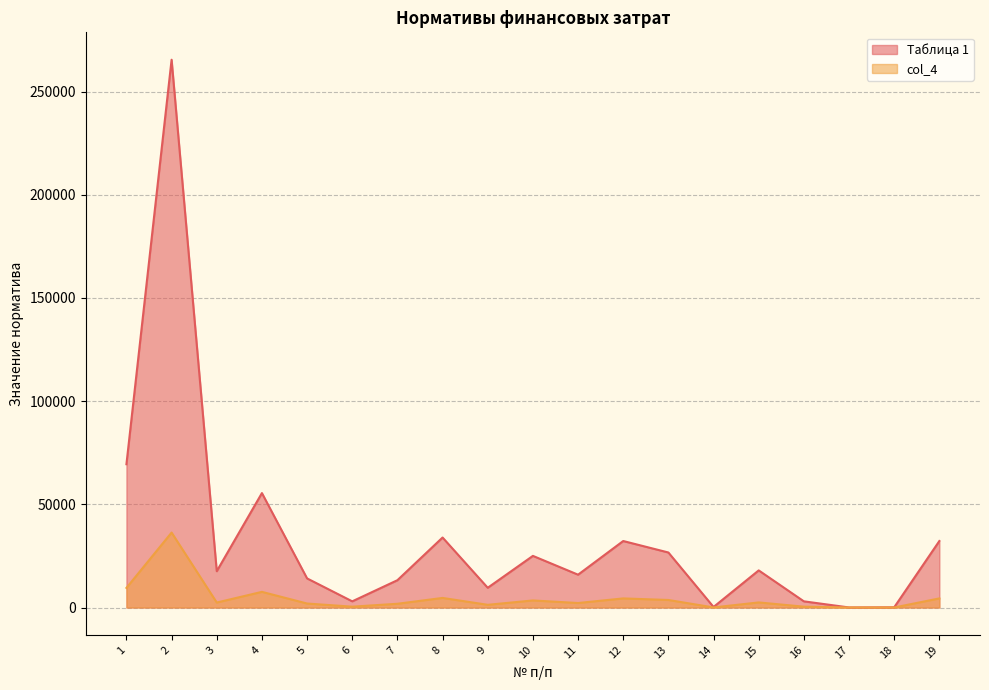

At 2, list the series in order from largest to smallest.

Таблица 1, col_4